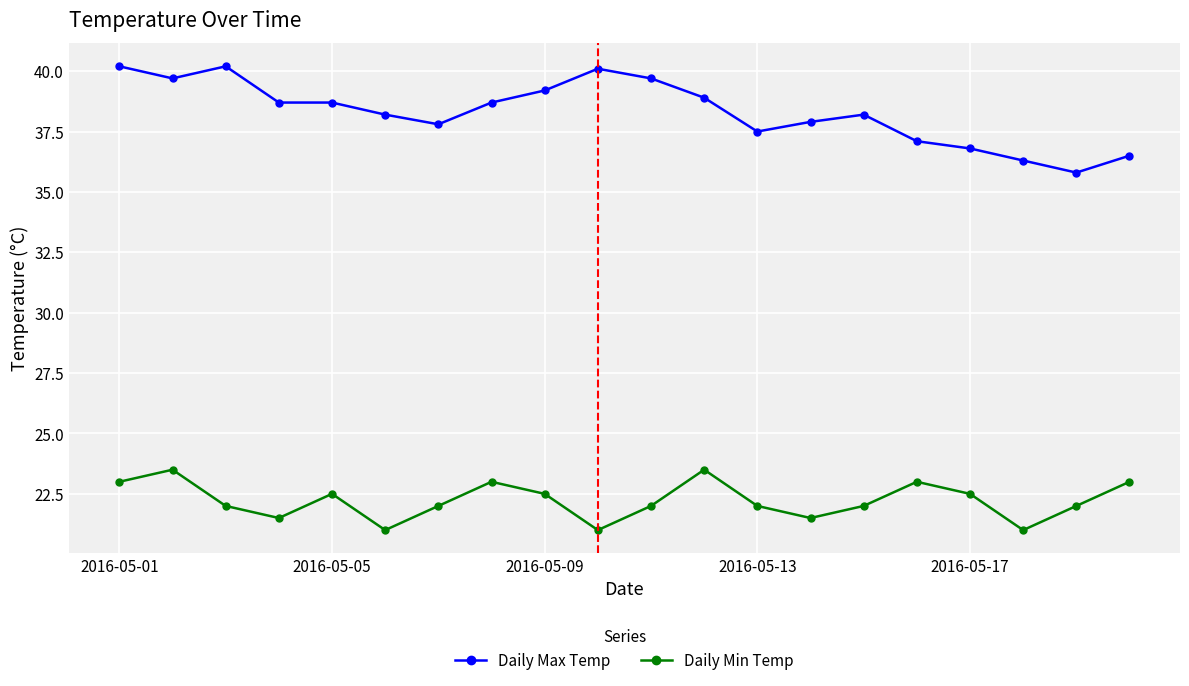

Rank the series by their average value, from lowest to highest.

Daily Min Temp, Daily Max Temp